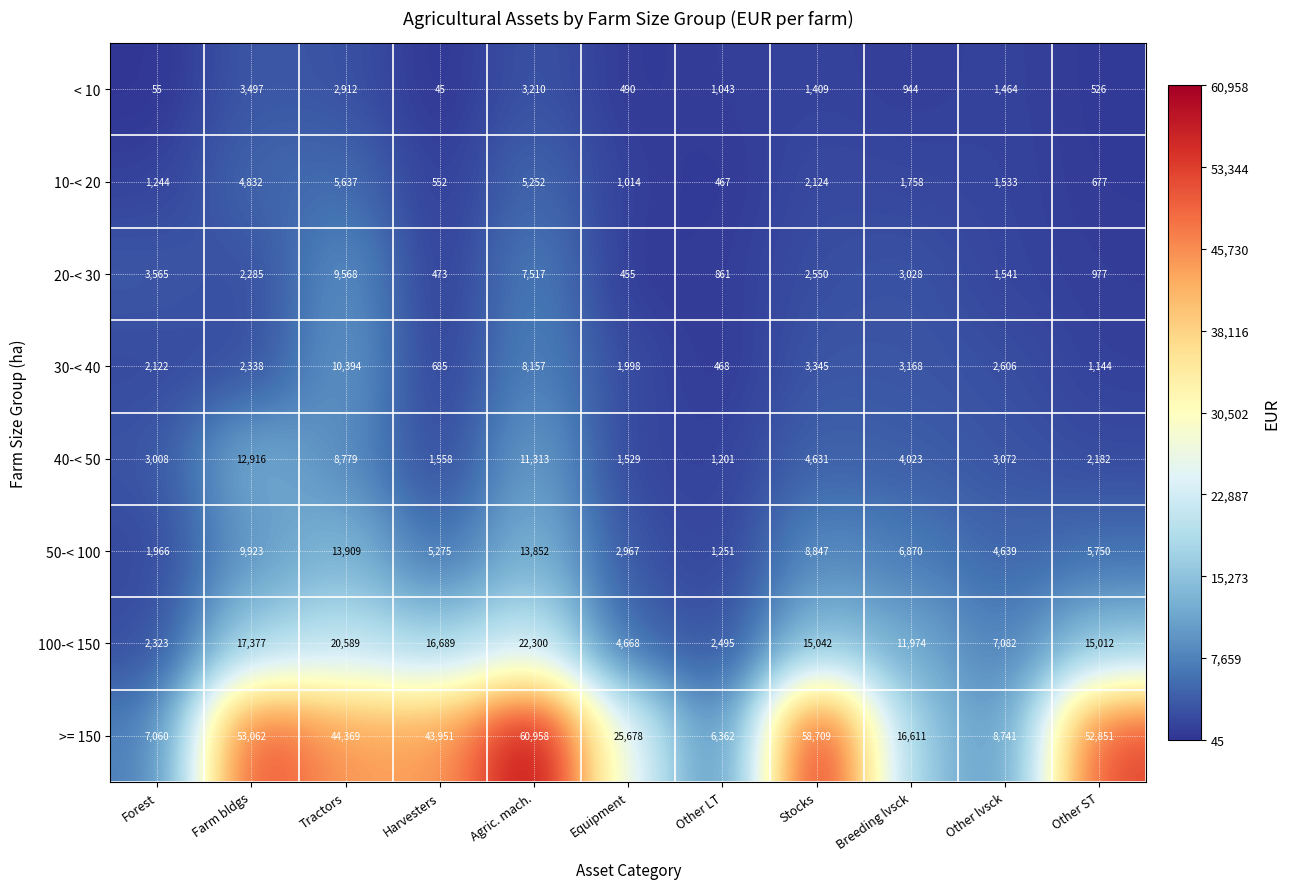

Between Breeding lvsck and Other lvsck, which series saw the biggest shift?

>= 150